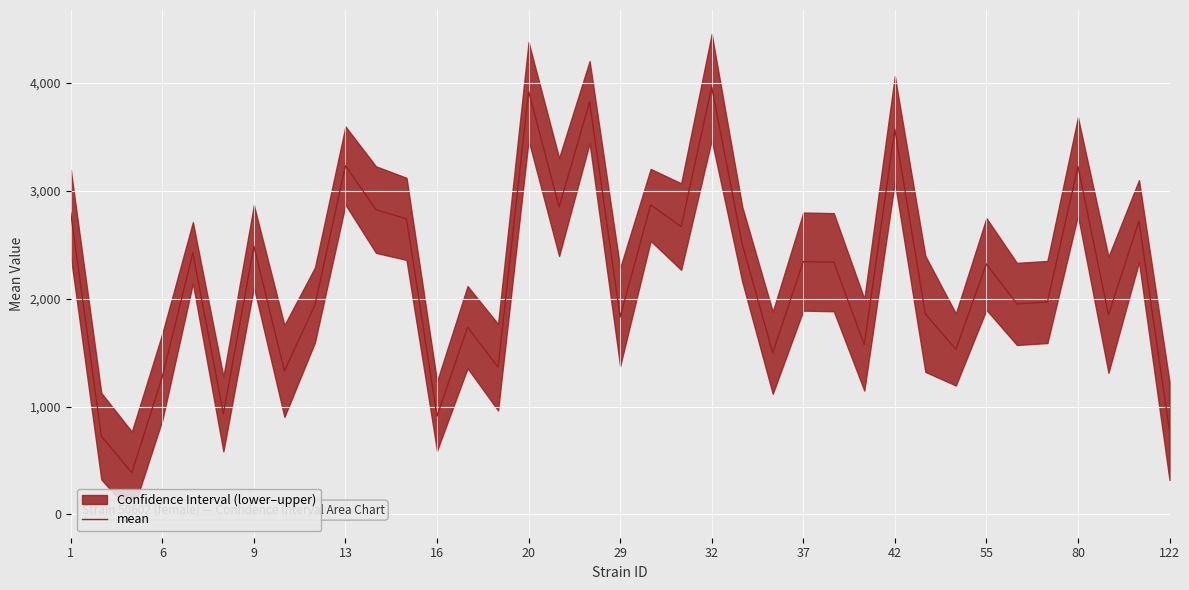

At which label does the data first exceed 2321?

1